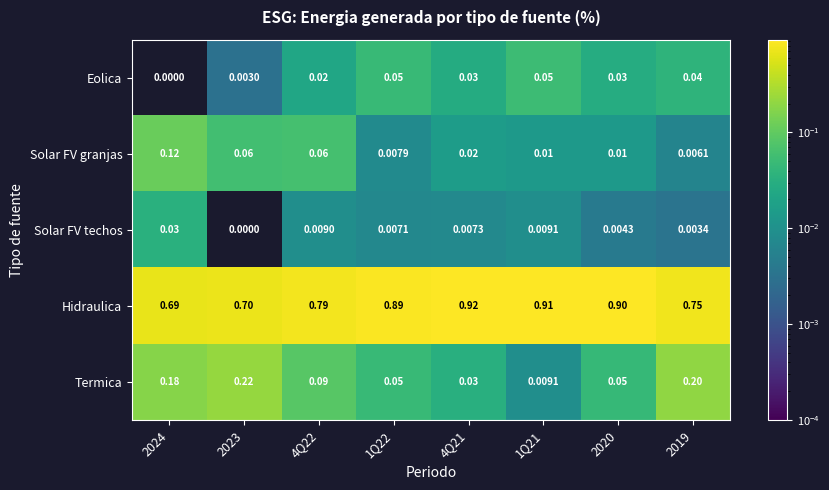

Which series has the largest range (max minus min)?

Hidraulica